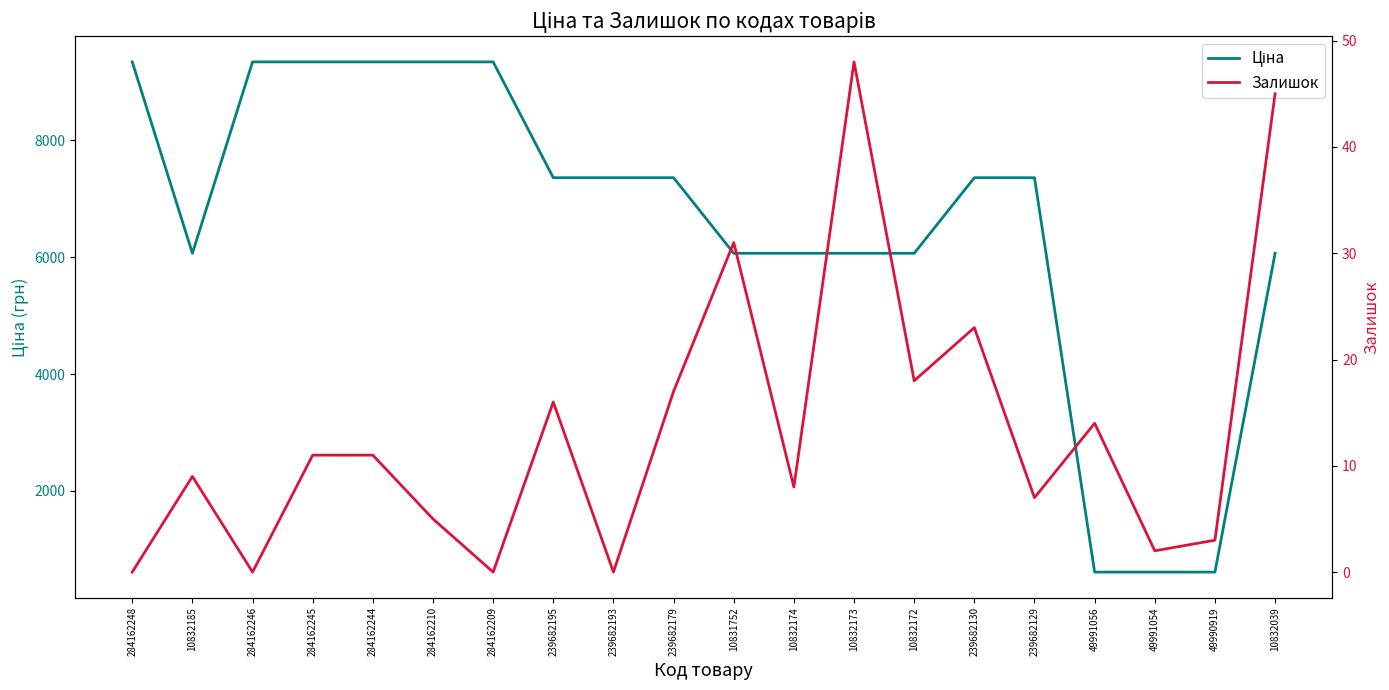

Rank the series at 284162210 from lowest to highest value.

Залишок, Ціна